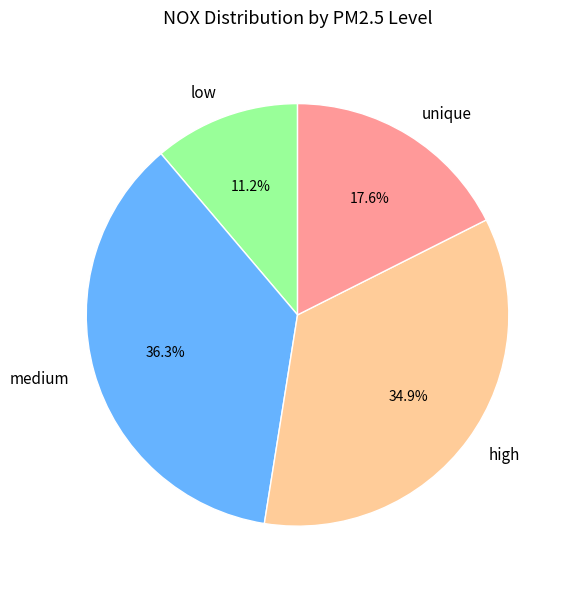

Which category has the smallest portion of the pie?

low